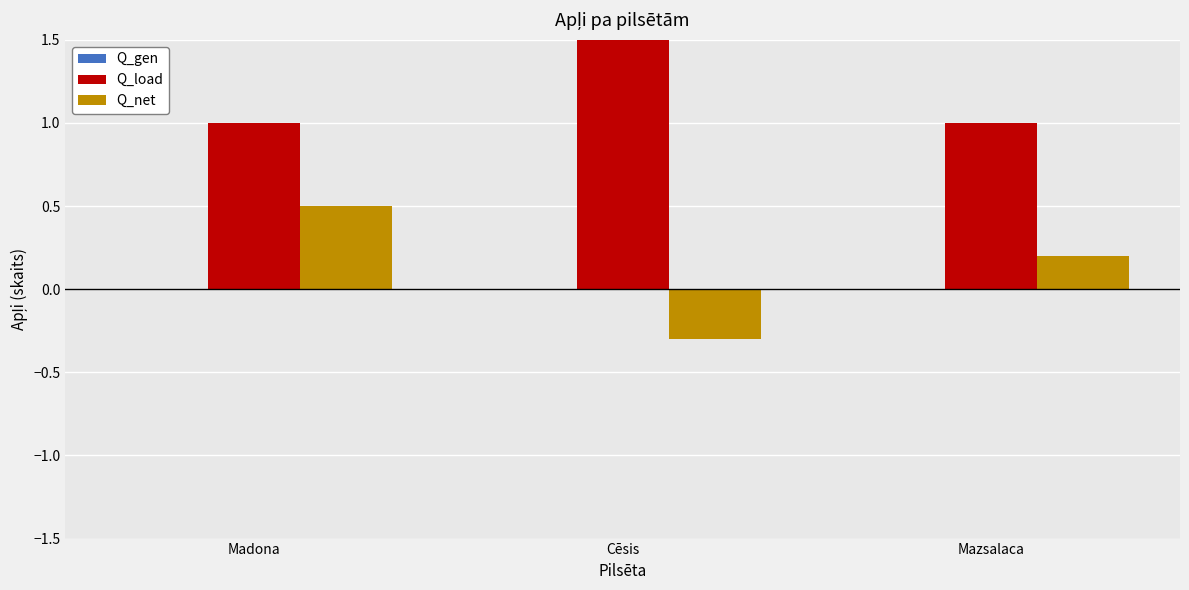

At which label is Q_gen closest to 0?

Madona